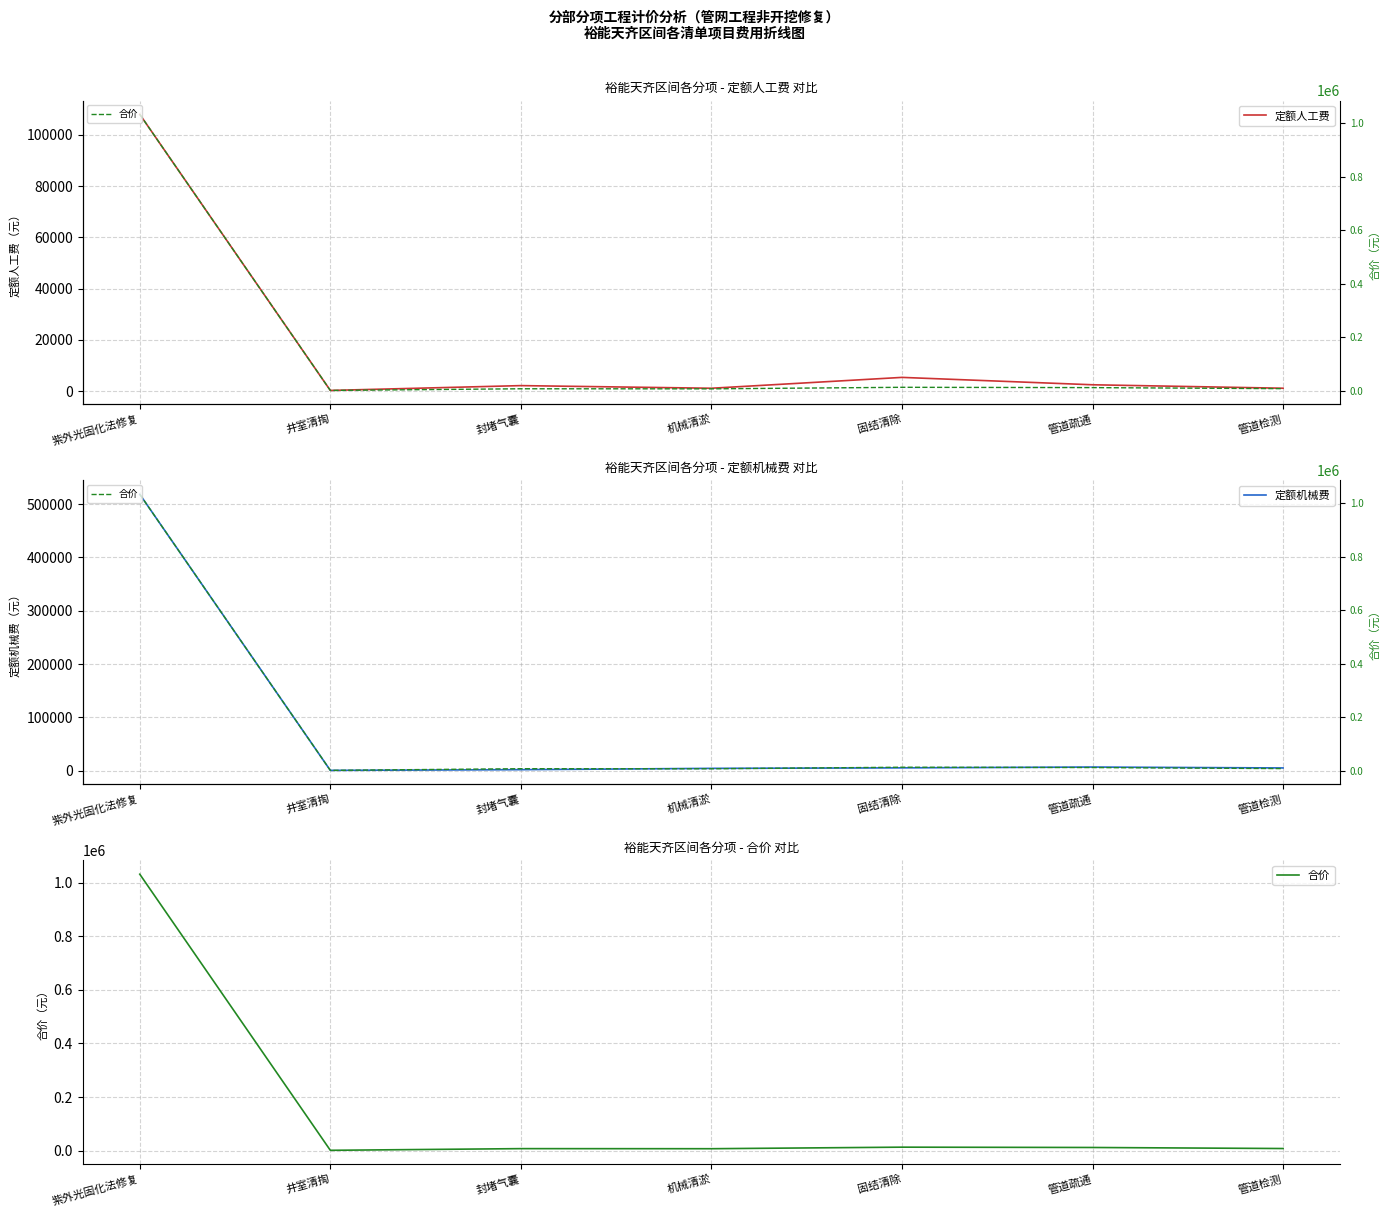

What is the lowest value of the 定额机械费 series?

453.0